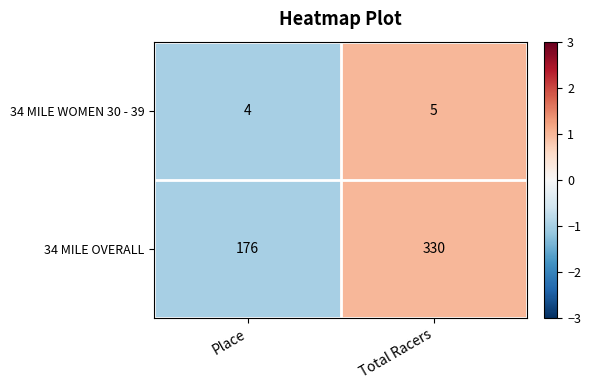

Reading right to left, extract all data points from this chart.

34 MILE WOMEN 30 - 39: 5	4
34 MILE OVERALL: 330	176